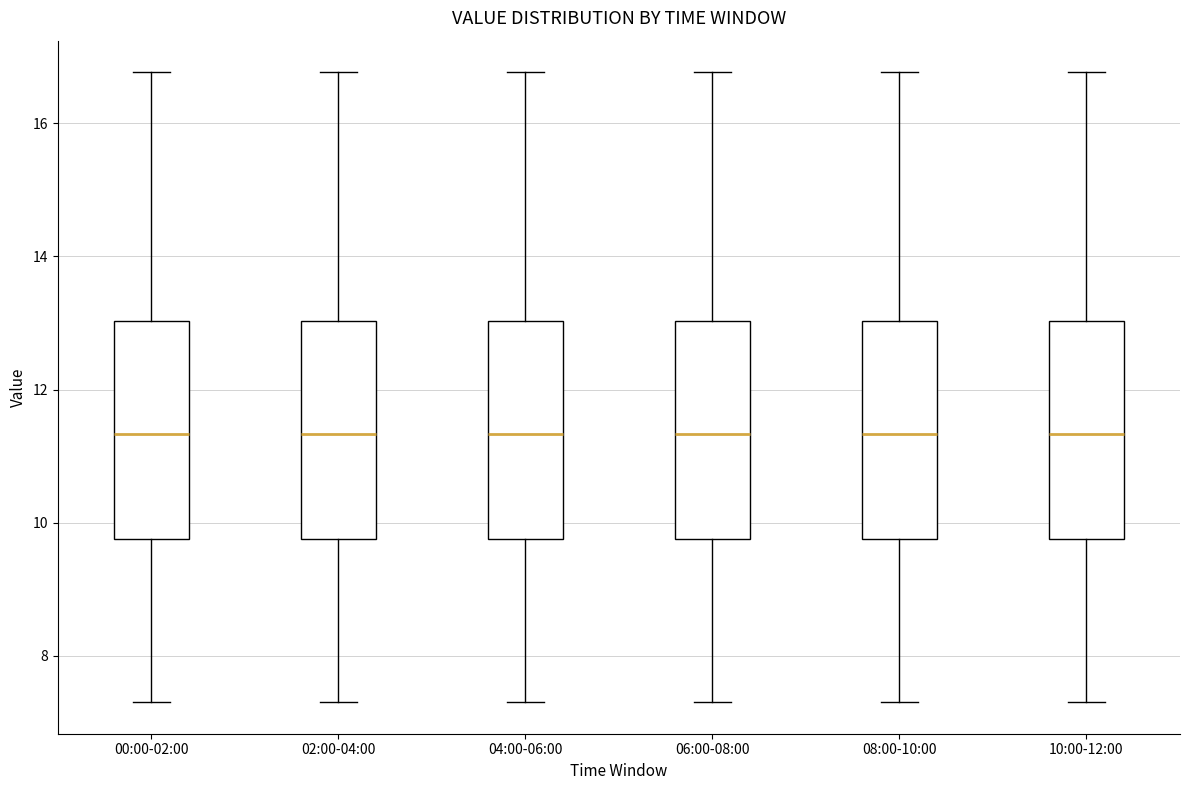

Reading left to right, transcribe this box plot: for each box, give where its median line is, the range the box spans, and where its two whiskers end, as read against the y-axis. The values are not printed on the chart, so give them approximately, as read against the axis.

00:00-02:00: median 11.4, box 9.8 to 13.0, whiskers 7.4 to 16.8
02:00-04:00: median 11.4, box 9.8 to 13.0, whiskers 7.4 to 16.8
04:00-06:00: median 11.4, box 9.8 to 13.0, whiskers 7.4 to 16.8
06:00-08:00: median 11.4, box 9.8 to 13.0, whiskers 7.4 to 16.8
08:00-10:00: median 11.4, box 9.8 to 13.0, whiskers 7.4 to 16.8
10:00-12:00: median 11.4, box 9.8 to 13.0, whiskers 7.4 to 16.8